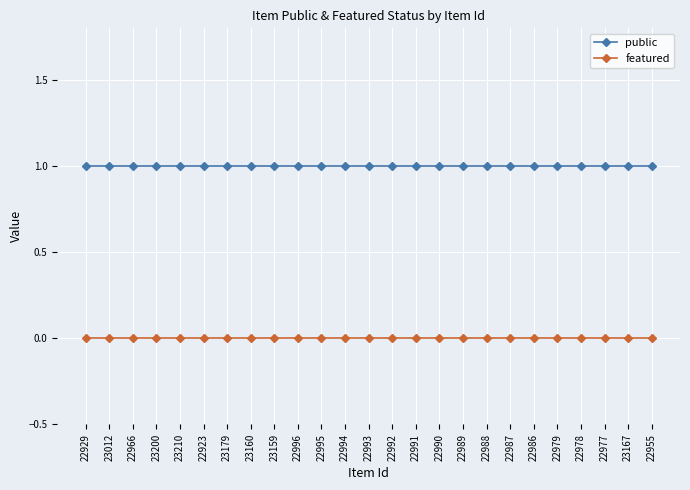

Does the chart have visible grid lines?

Yes